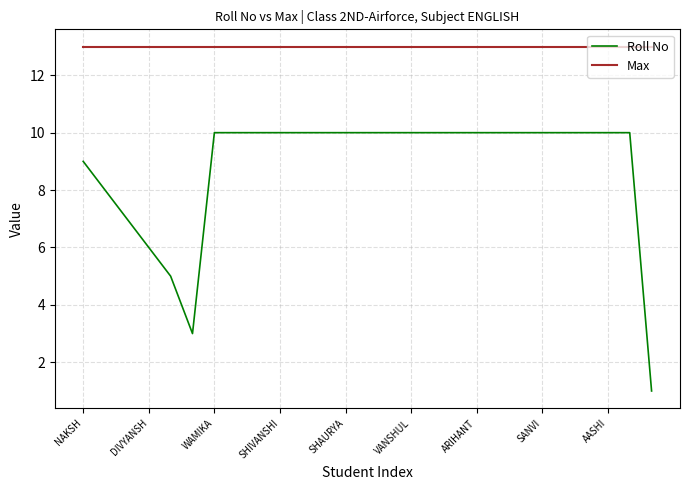

What are all the series names shown in the legend?

Roll No, Max